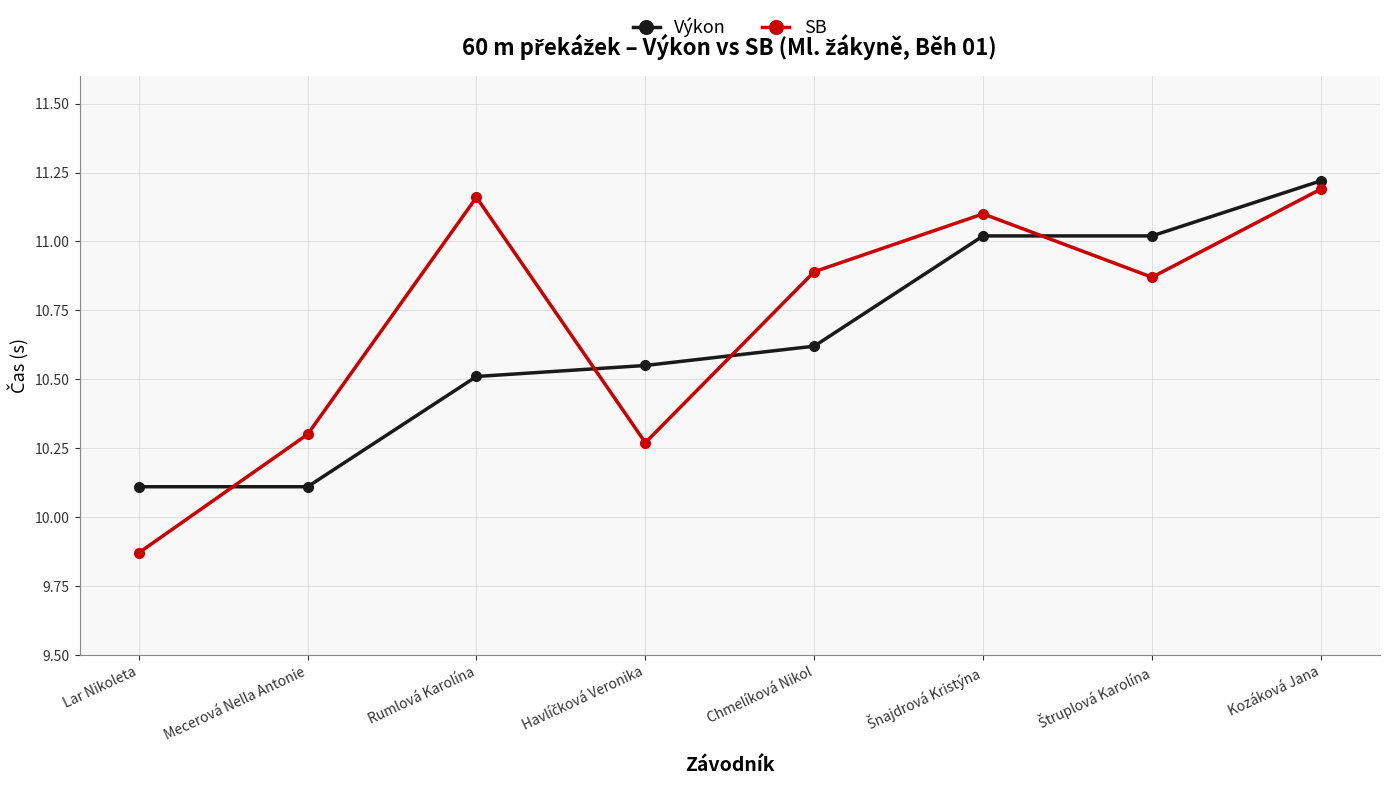

Is it true that SB equals 3.4 at Kozáková Jana?

False